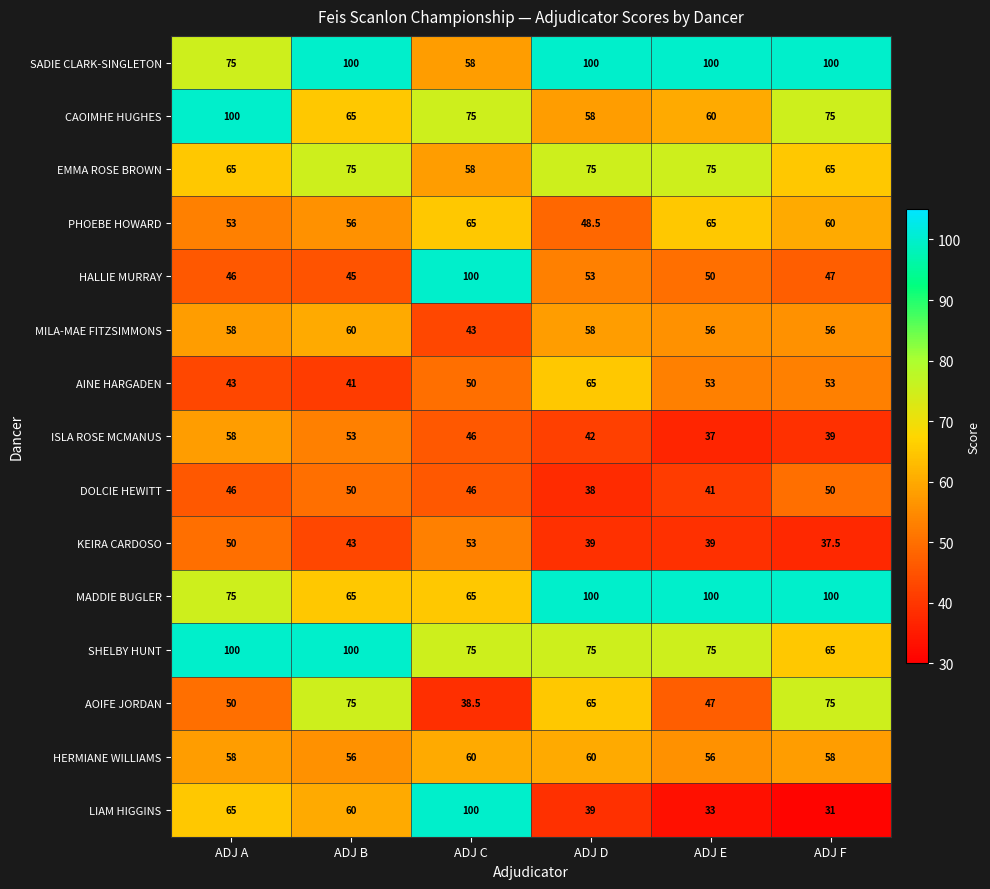

Which series has the largest total across all categories?

SADIE CLARK-SINGLETON